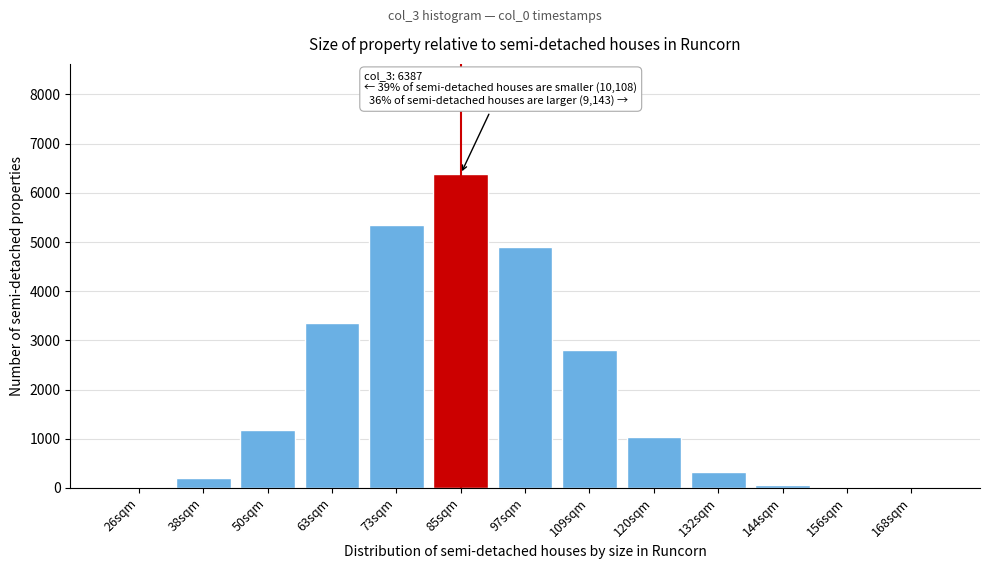

What is the change in value from 38sqm to 109sqm?

+2593